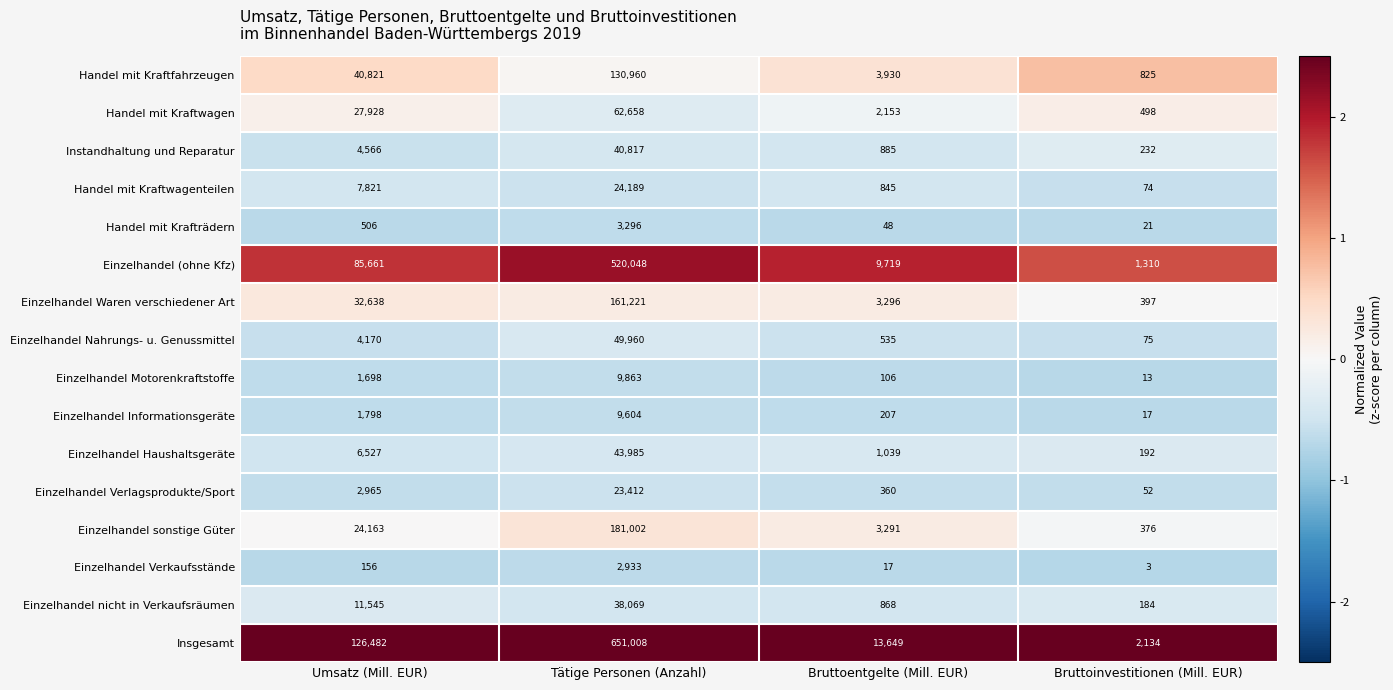

Which category has the highest value across all series?

Tätige Personen (Anzahl)